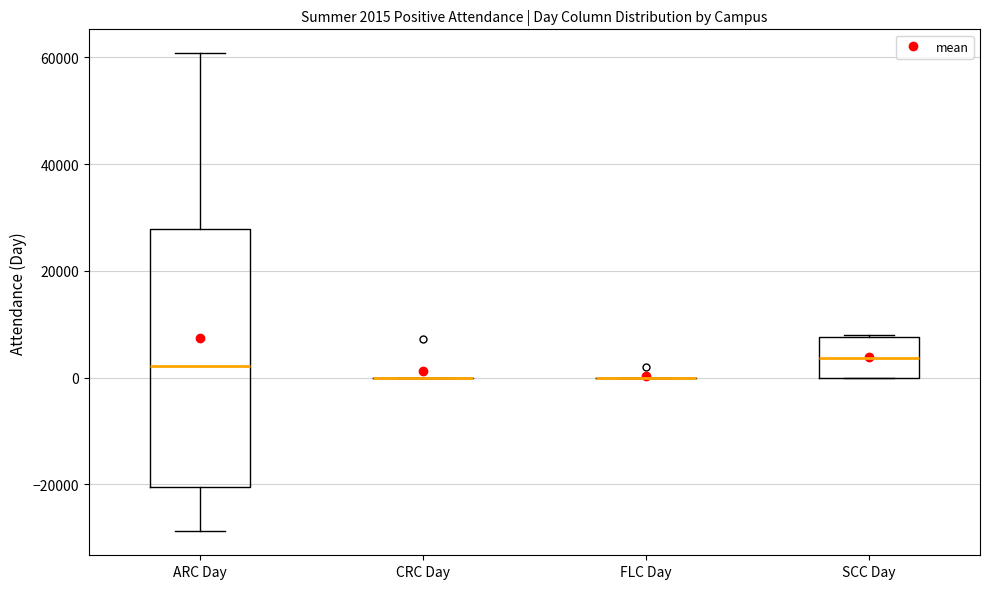

Which box is the tallest, from its lower edge to its upper edge?

ARC Day